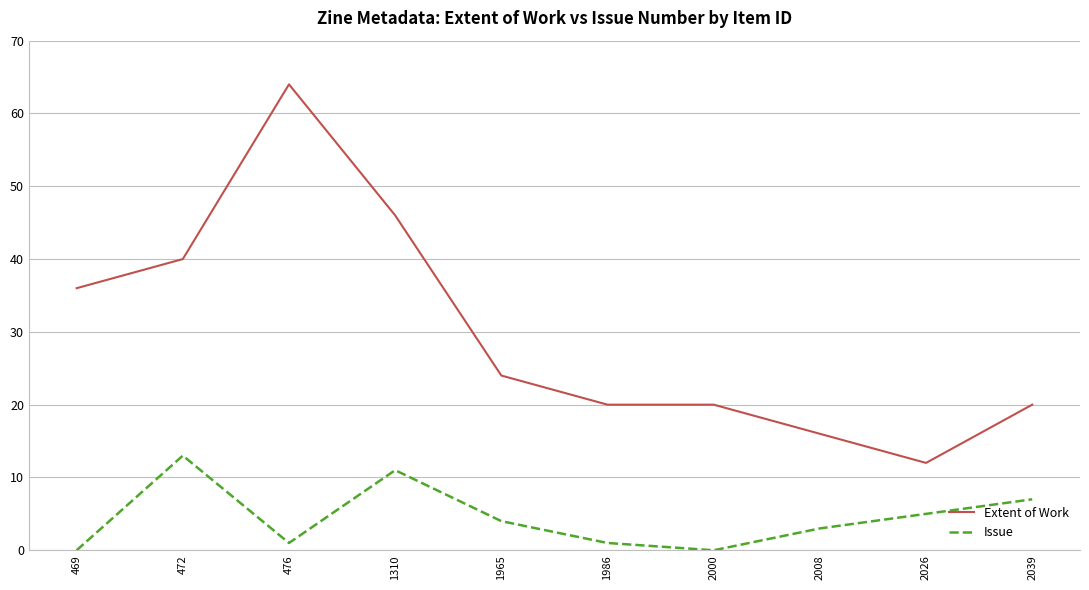

What is the total value across all series at 2008?

19